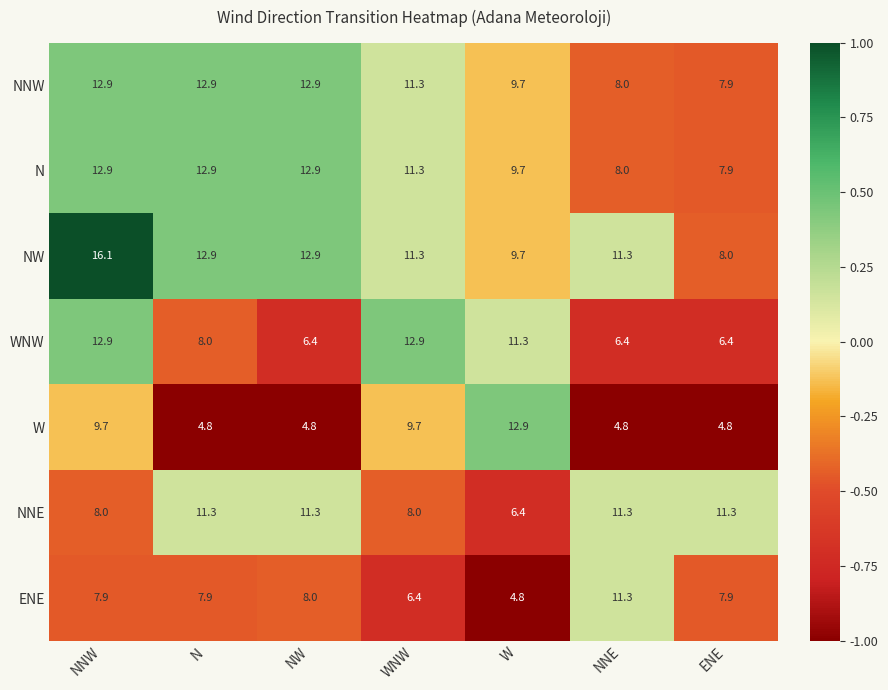

Which category has the highest value across all series?

NNW